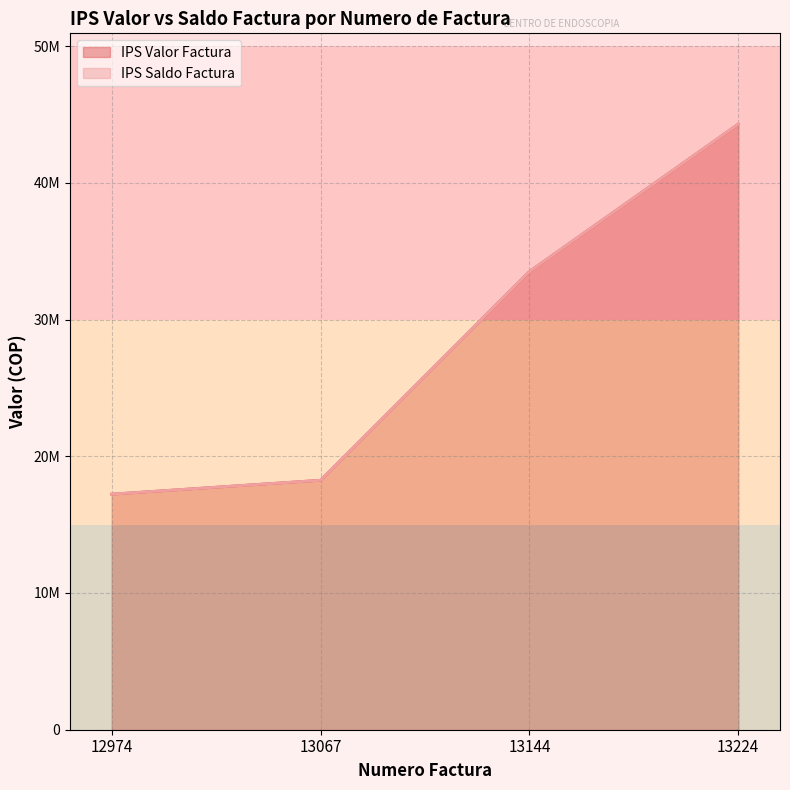

Which has a higher value, 13224 or 13144?

13224